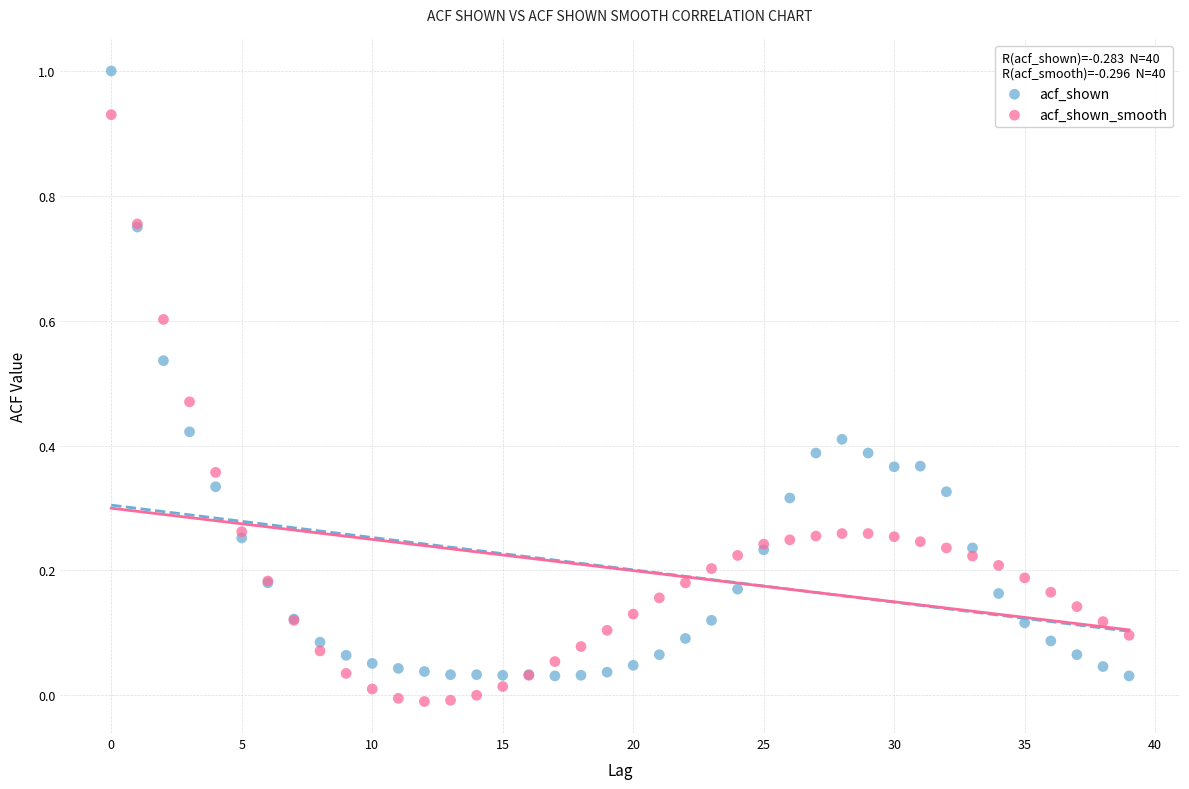

Which series contains the lowest Y value?

acf_shown_smooth